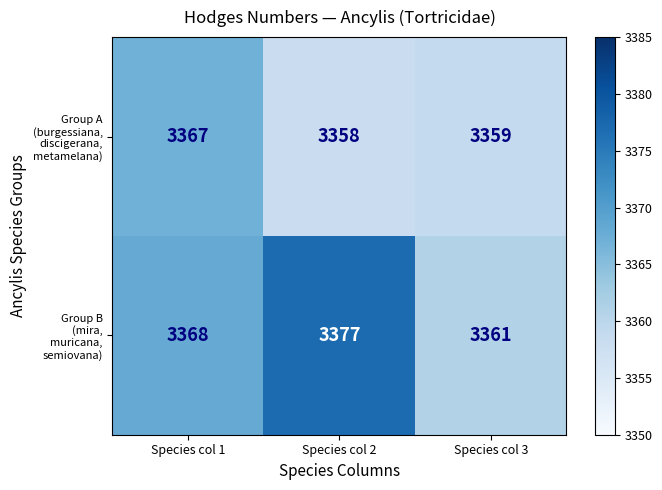

What is the total value across all series at Species col 3?

6720